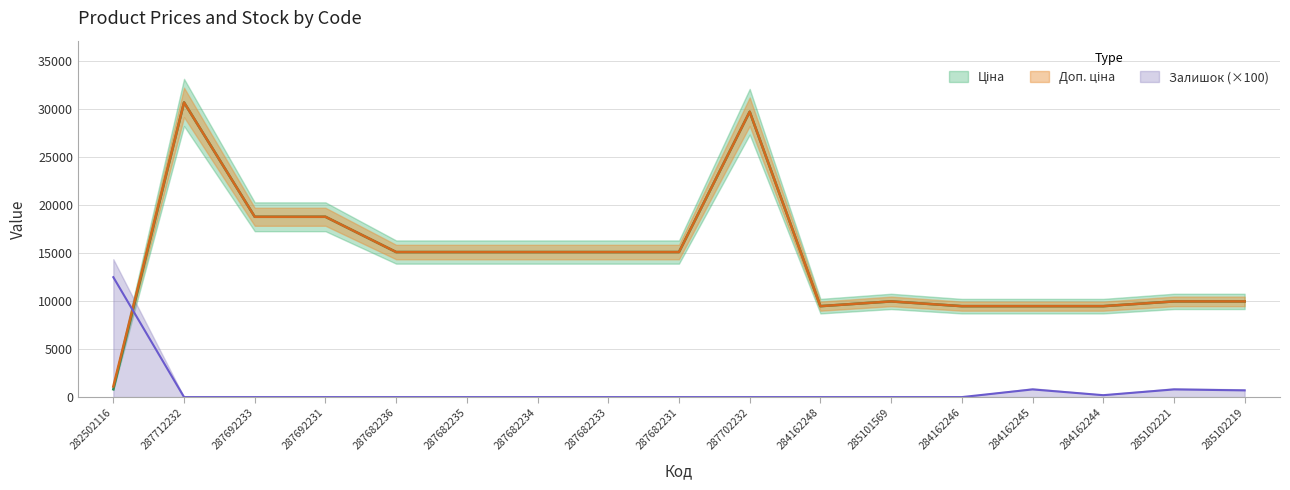

How many positive values does the Залишок series have?

5